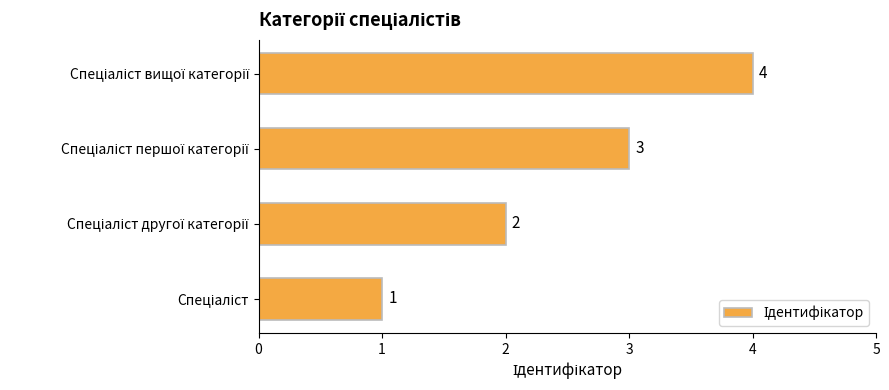

Does the chart contain stacked bars?

No